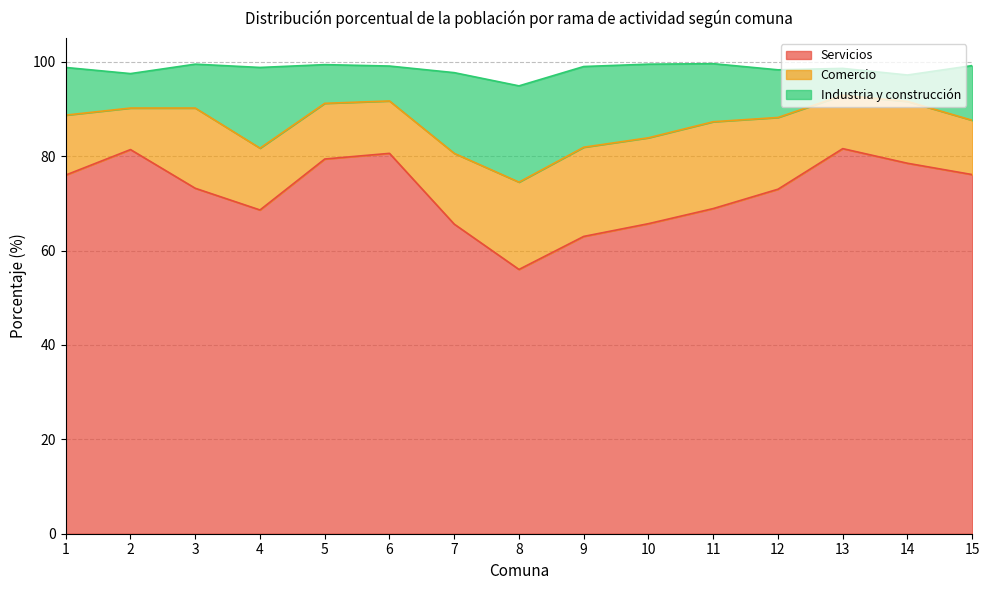

What is the maximum value for Servicios?

81.6